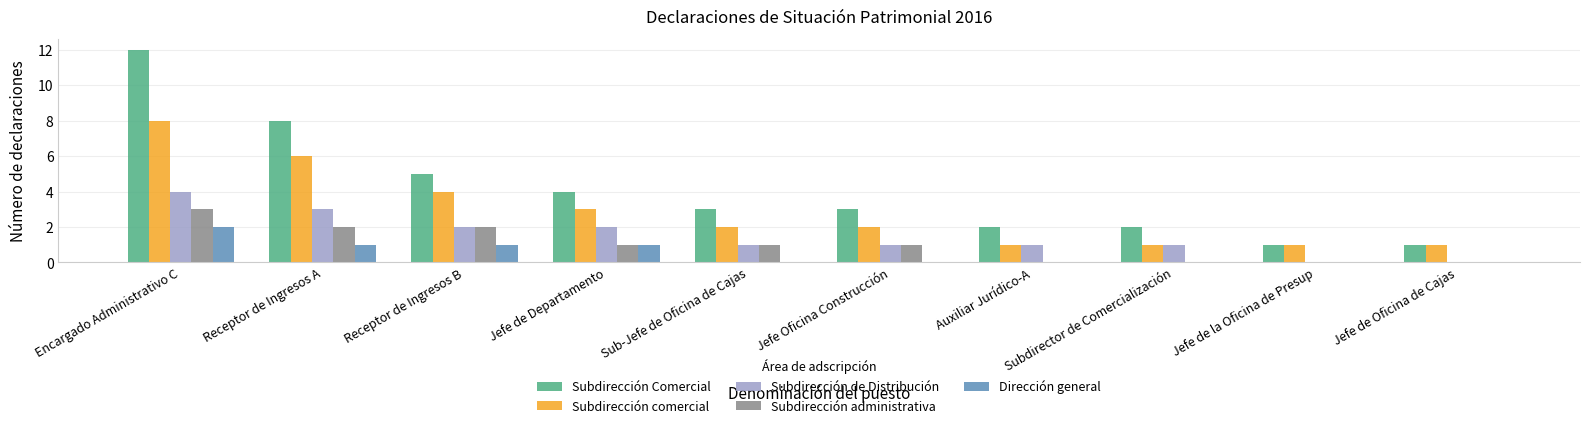

How many categories are shown in the chart?

10